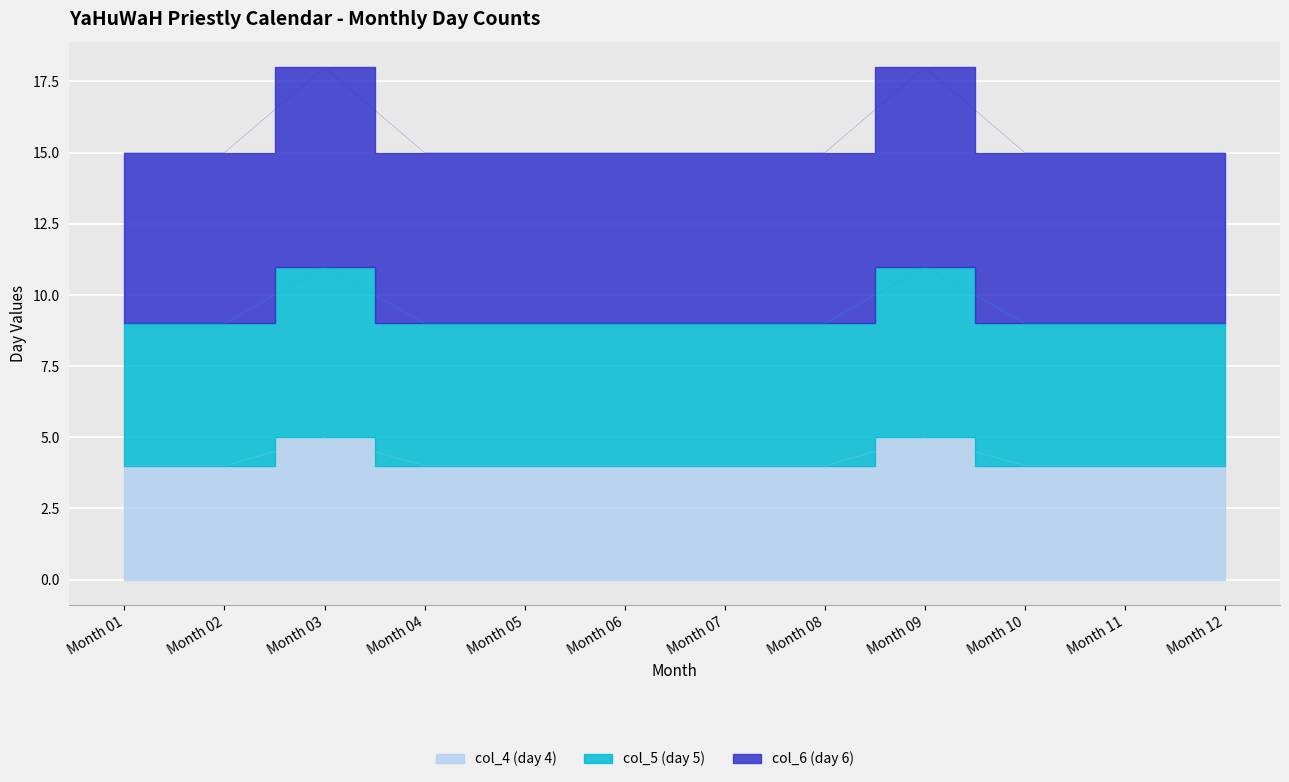

What is the maximum value shown in the chart?

18